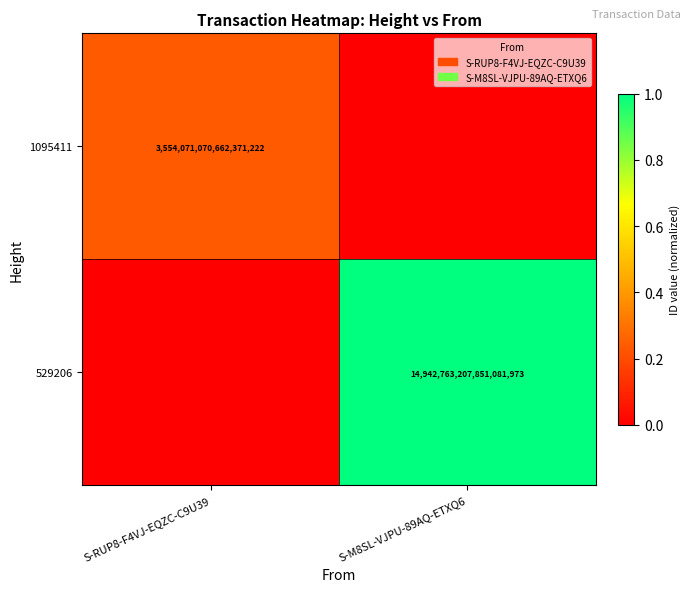

The 529206 series shows 14942763207851081728 at S-M8SL-VJPU-89AQ-ETXQ6. True or false?

True